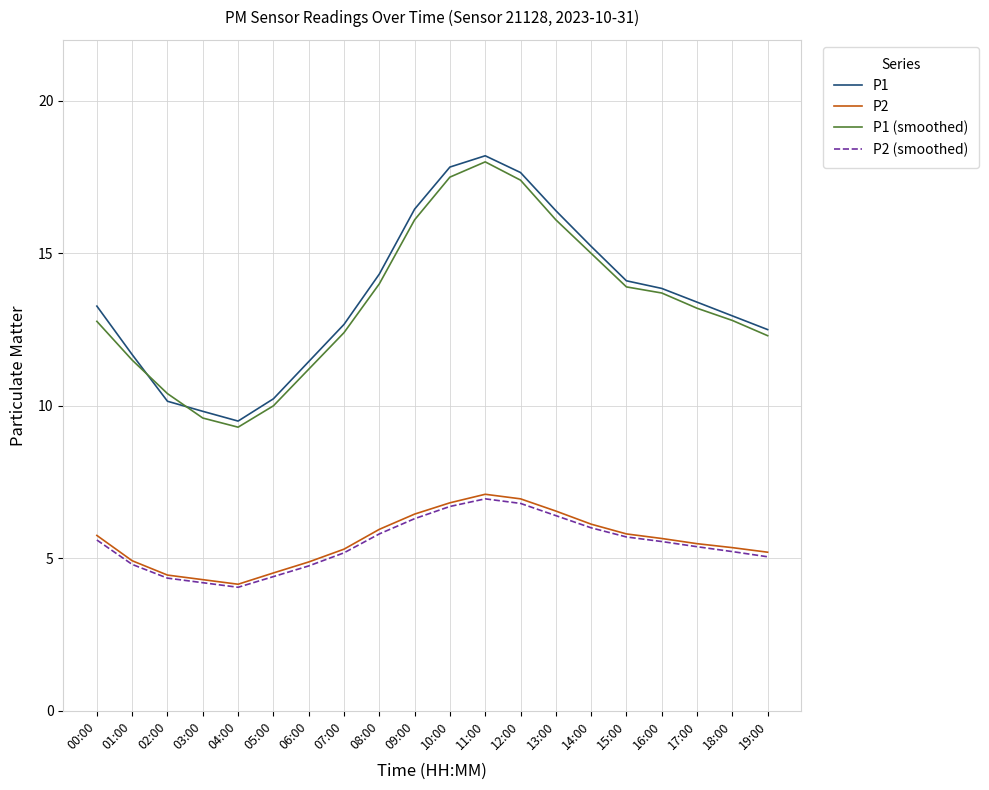

Does the chart have visible grid lines?

Yes